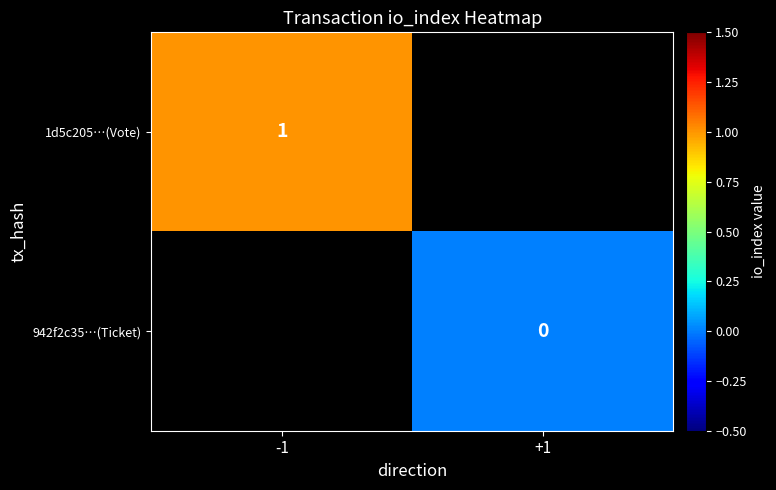

How many series are shown in this chart?

2